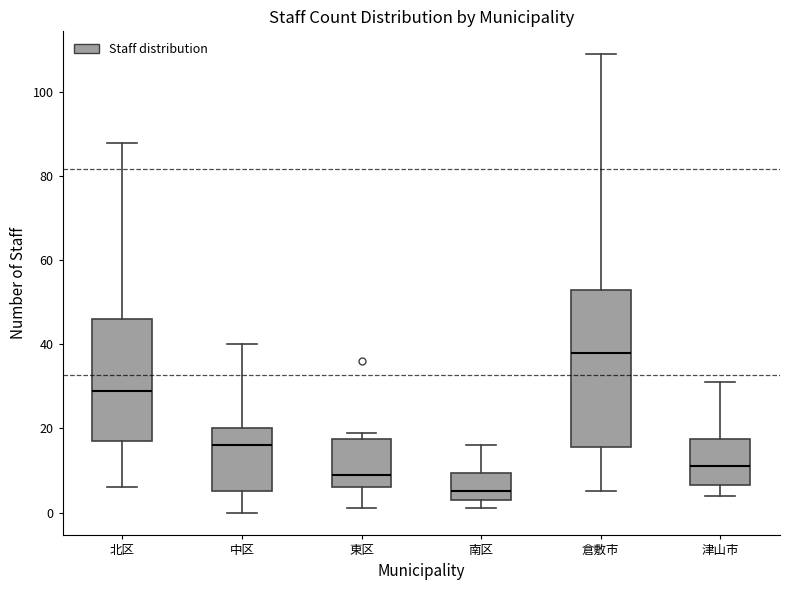

Where does the lower whisker of the box for 津山市 end on the y-axis? The values are not printed on the chart, so give them approximately, as read against the axis.

4